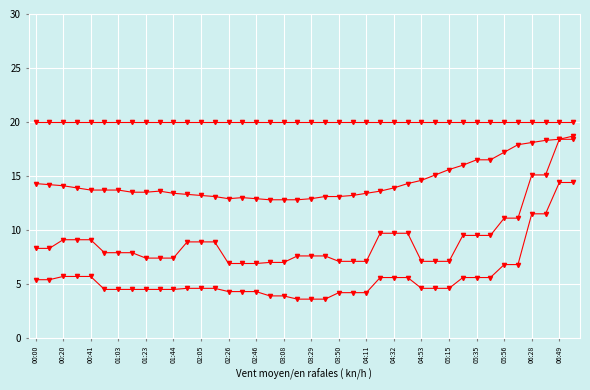

Is this an area chart (filled region under the line)?

No